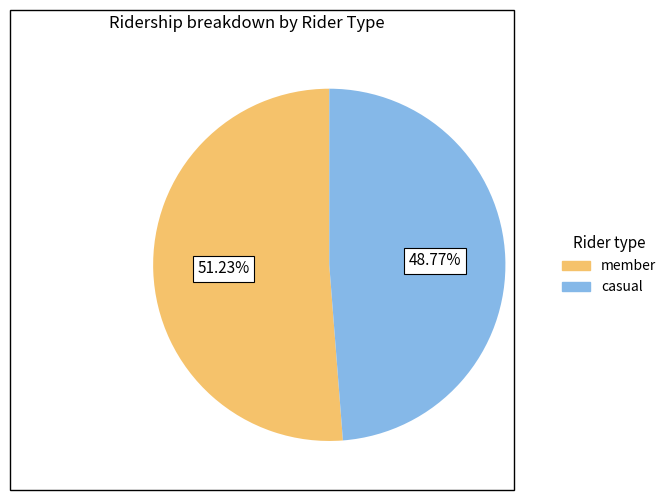

Is there a majority slice in this chart?

Yes